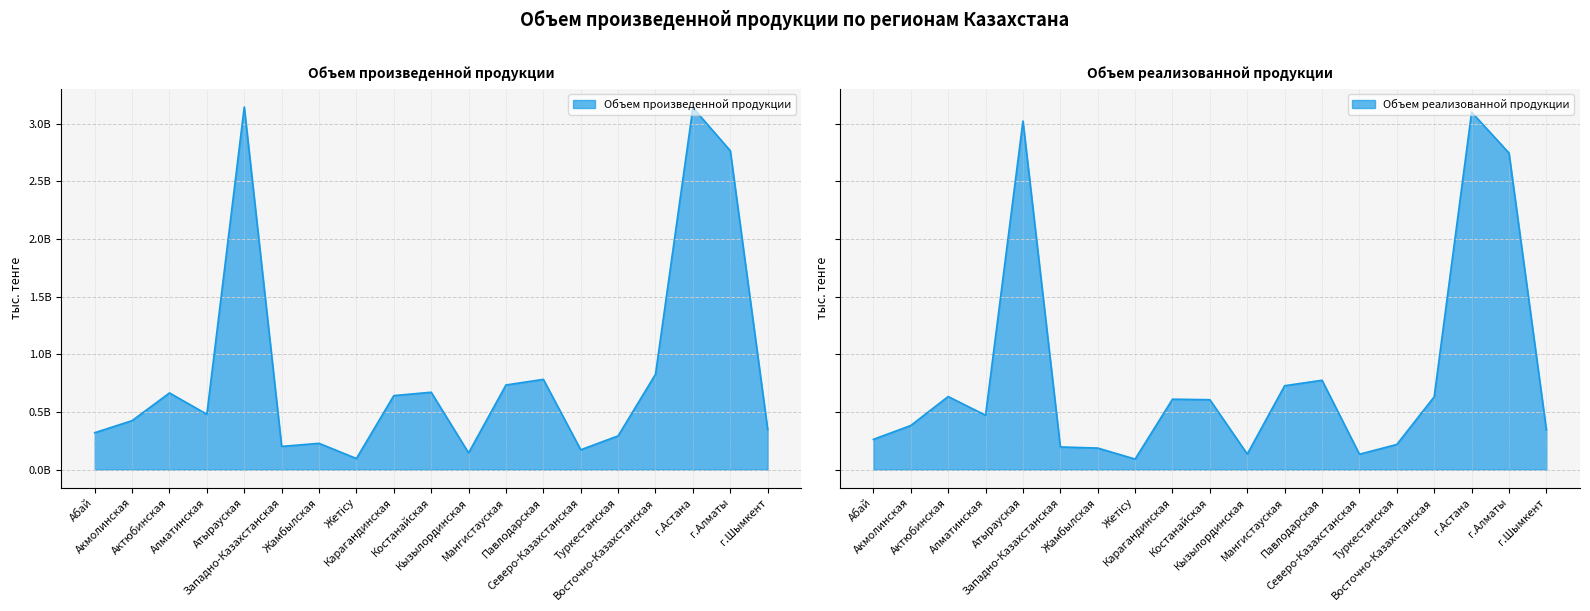

What is the label of the 7th point from the left?

Жамбылская